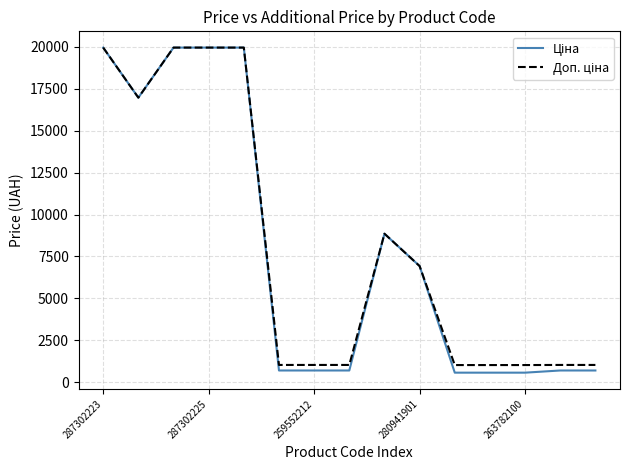

What is the smallest value displayed?

564.0